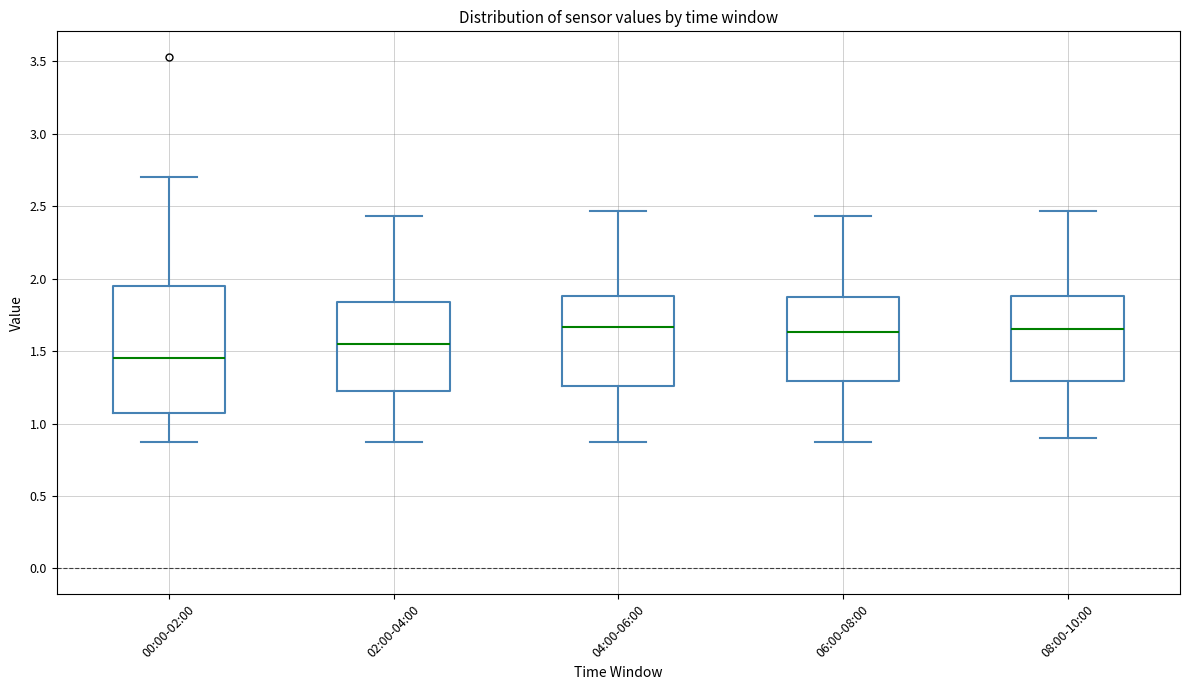

Where does the lower whisker of the box for 02:00-04:00 end on the y-axis? The values are not printed on the chart, so give them approximately, as read against the axis.

0.85